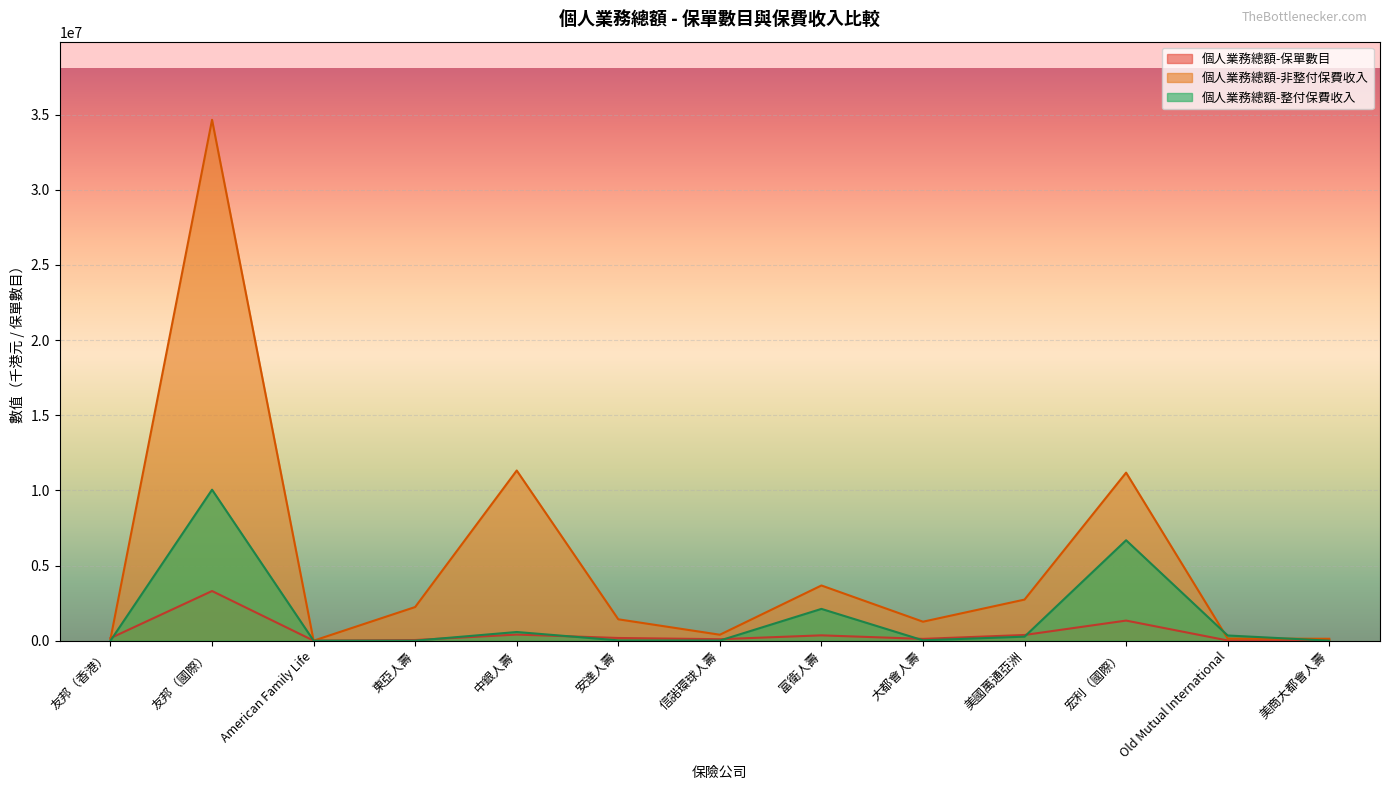

True or false: 個人業務總額-保單數目 has a value of 354535 at 富衛人壽.

True